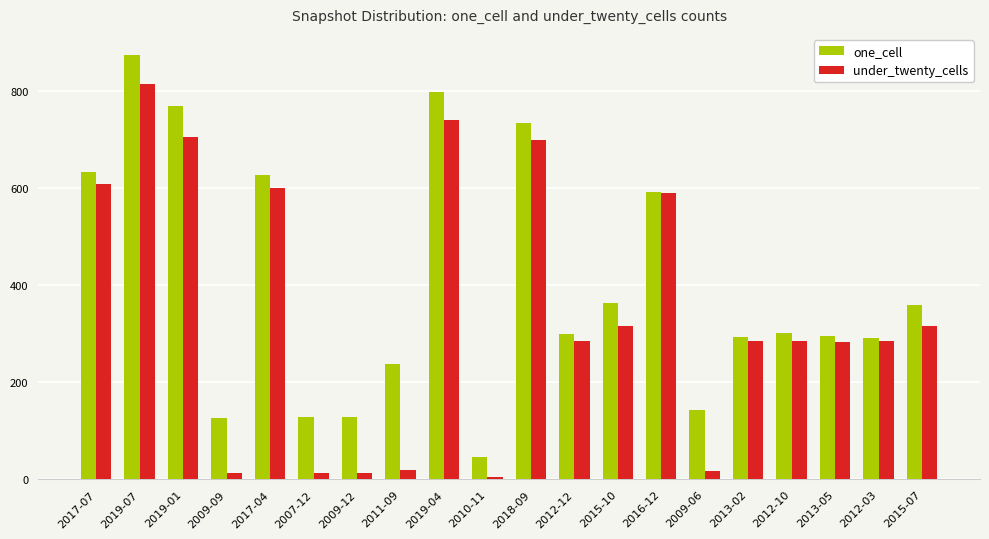

How many groups of bars are there?

20